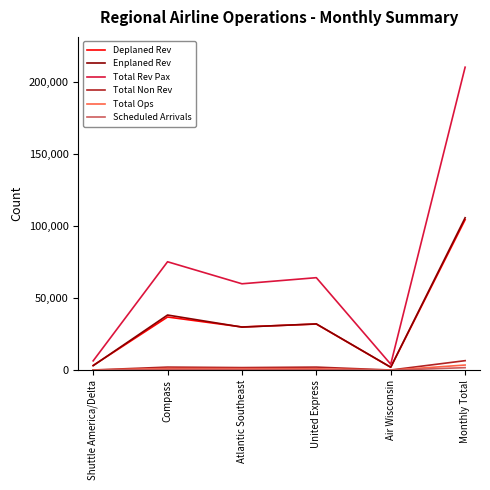

Which series has the widest spread of values?

Total Rev Pax